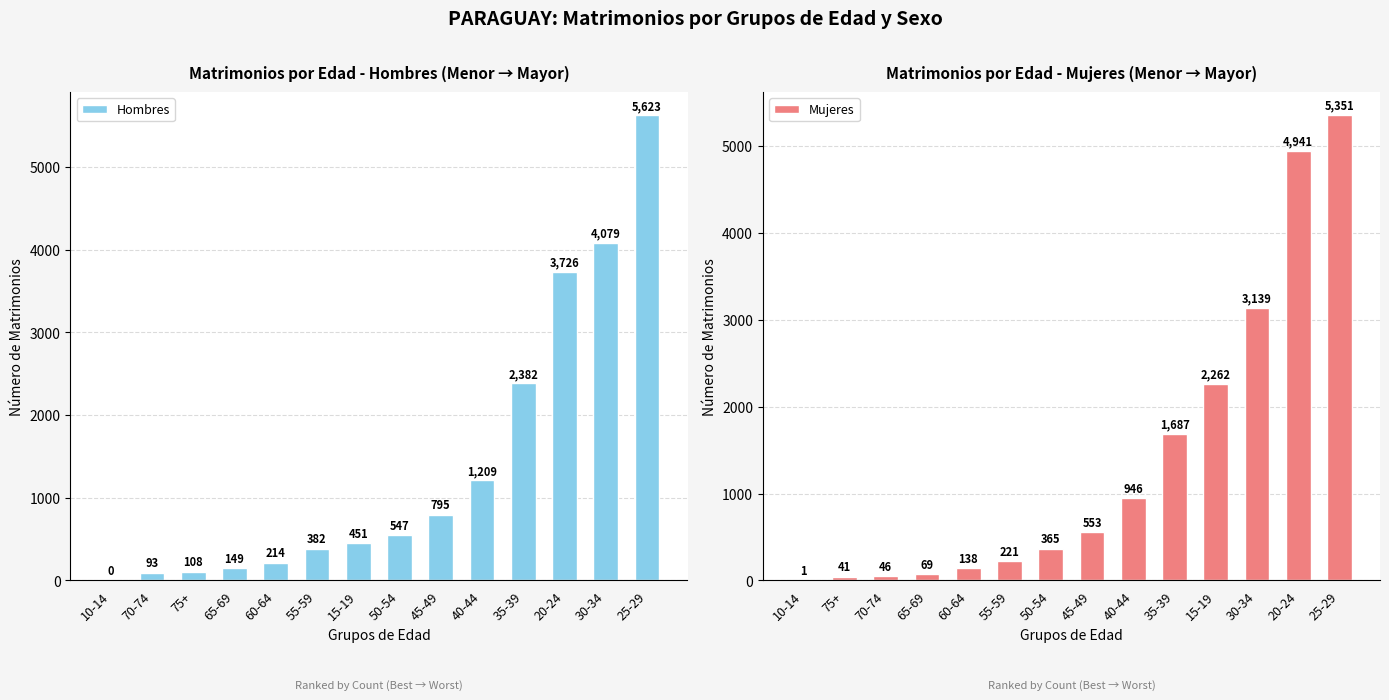

At which category does the chart reach its peak across all series?

25-29